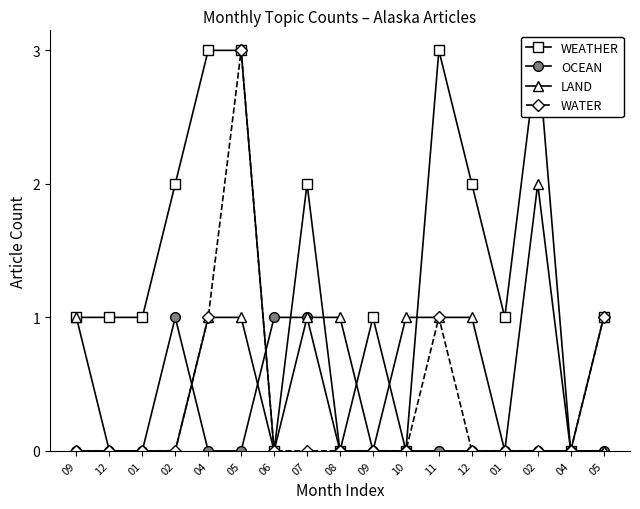

Between 08 and 07, which is larger?

07